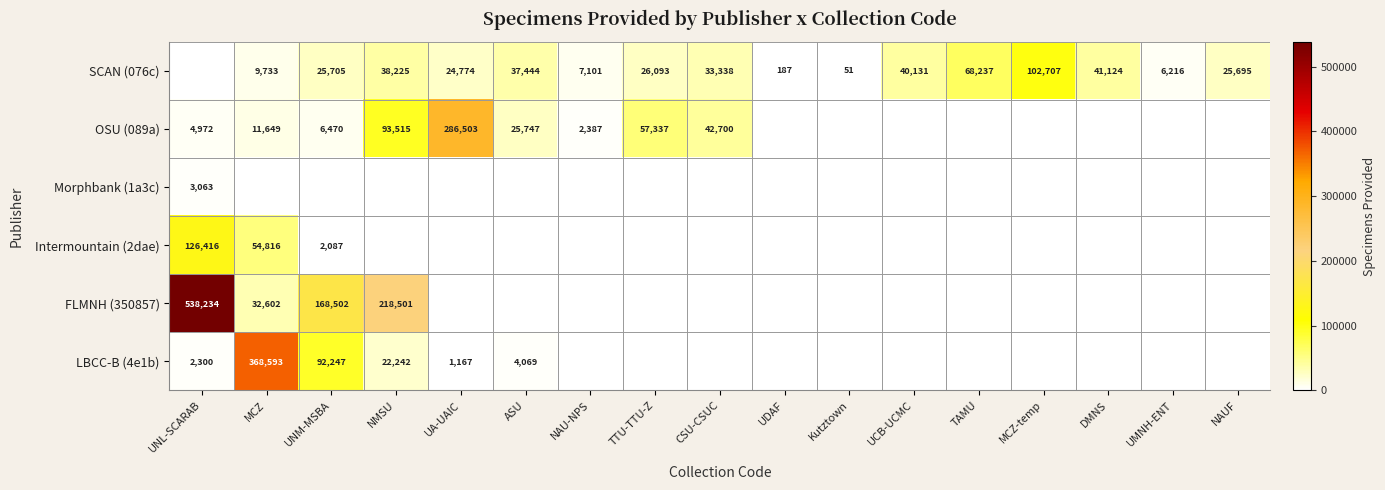

Is the value of OSU (089a) at NAU-NPS greater than the value of FLMNH (350857) at UNL-SCARAB?

No